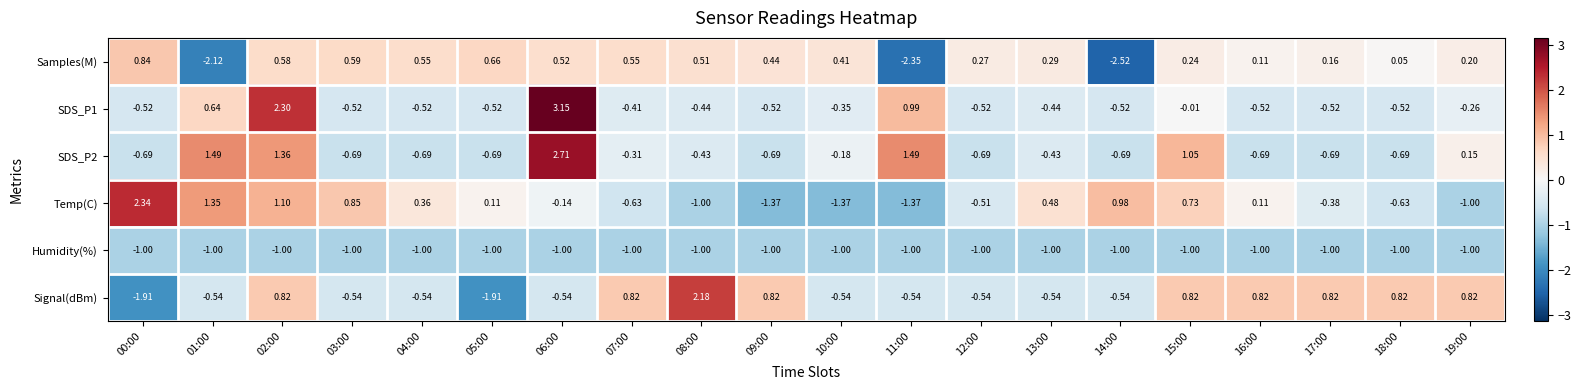

Which series changed the most between 01:00 and 04:00?

Samples(M)